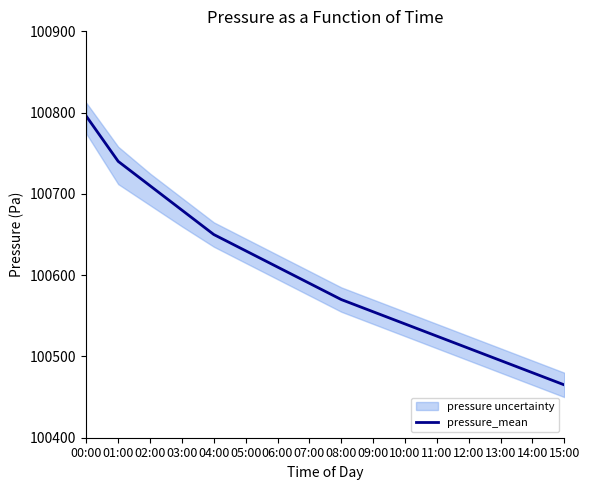

Read the value at 09:00.

100555.0